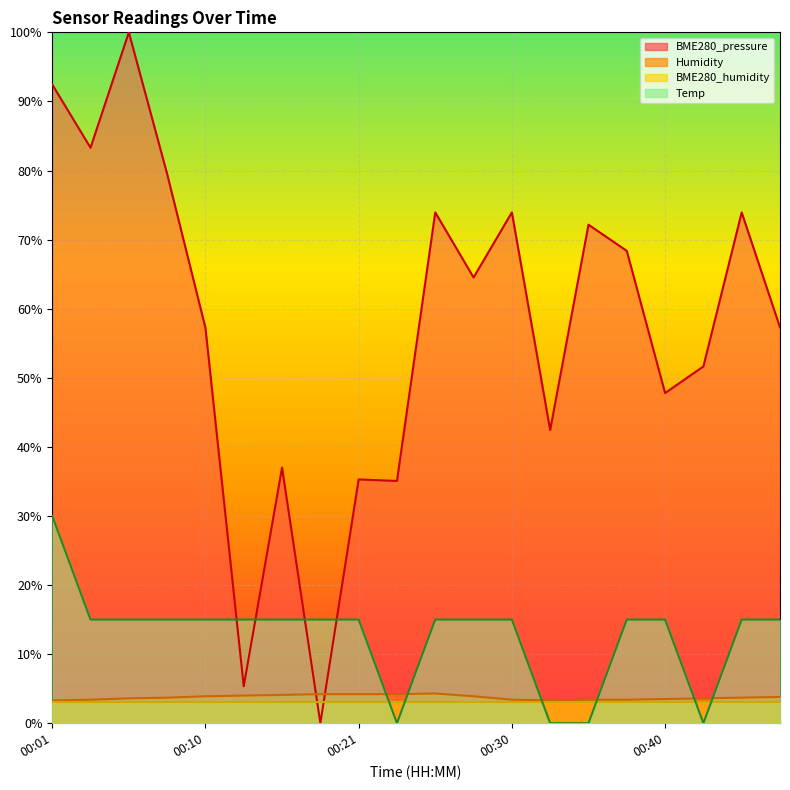

How many intersections are there between BME280_pressure and Humidity?

2